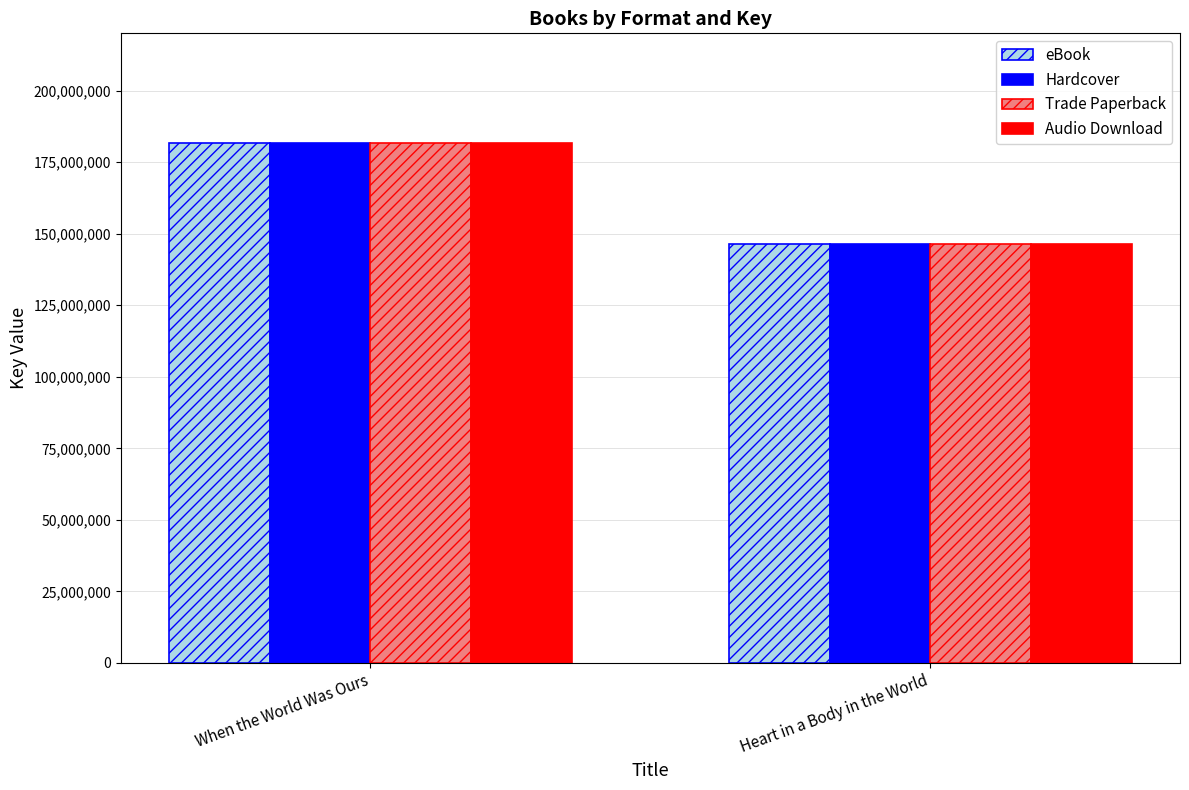

Where is eBook nearest to the value 164068257?

Heart in a Body in the World